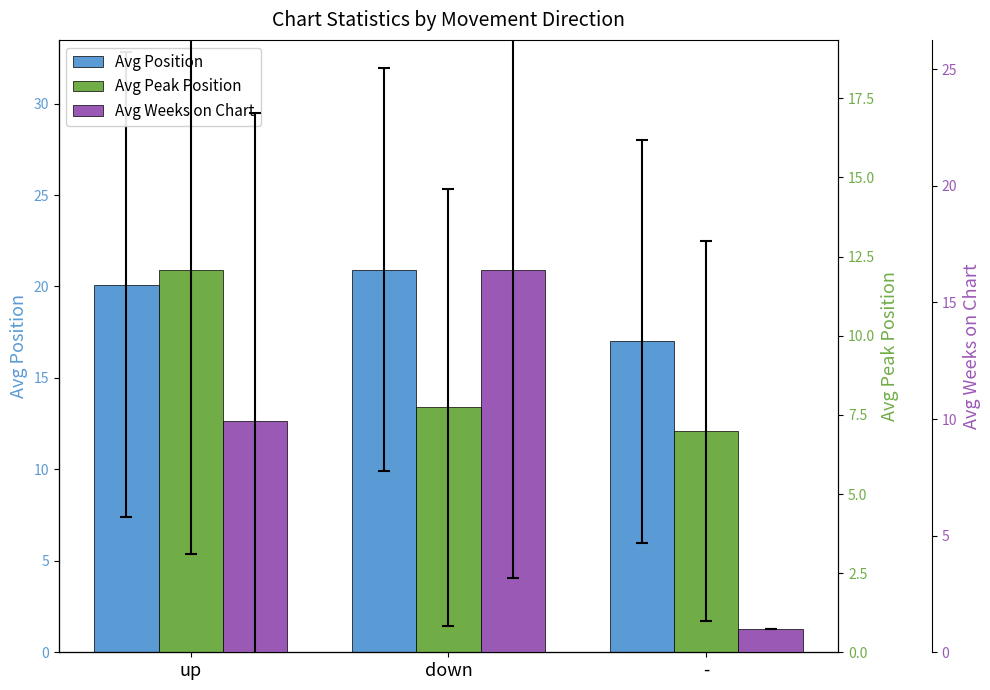

How many values in the Avg Position series are below 20?

1